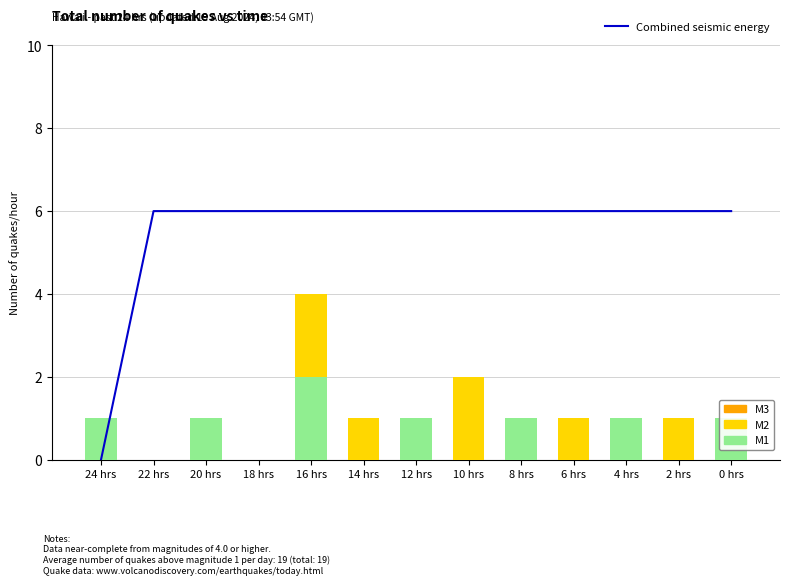

What is the approximate value of Combined seismic energy at 0 hrs?

6